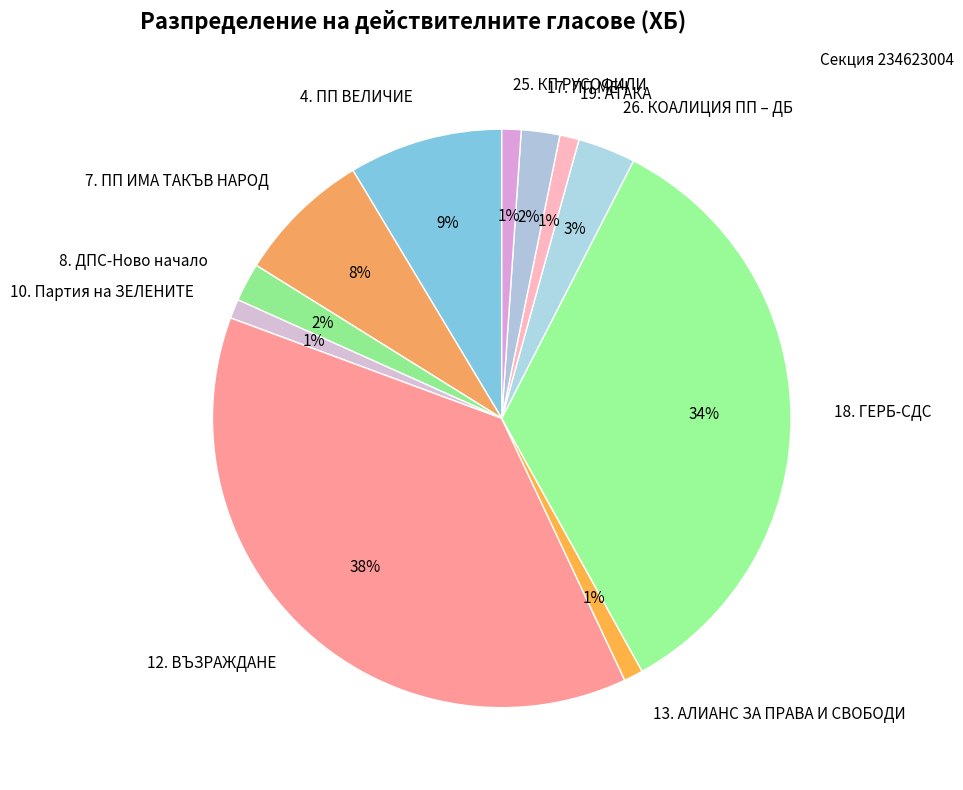

What is the largest slice in the pie chart?

12. ВЪЗРАЖДАНЕ